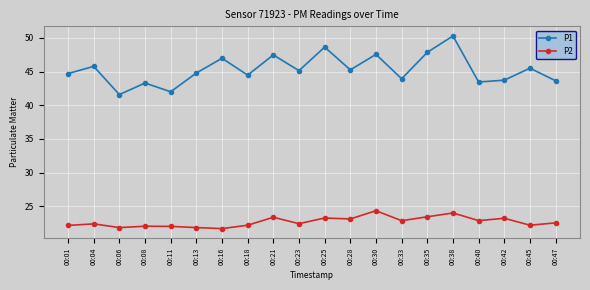

What are all the series names shown in the legend?

P1, P2